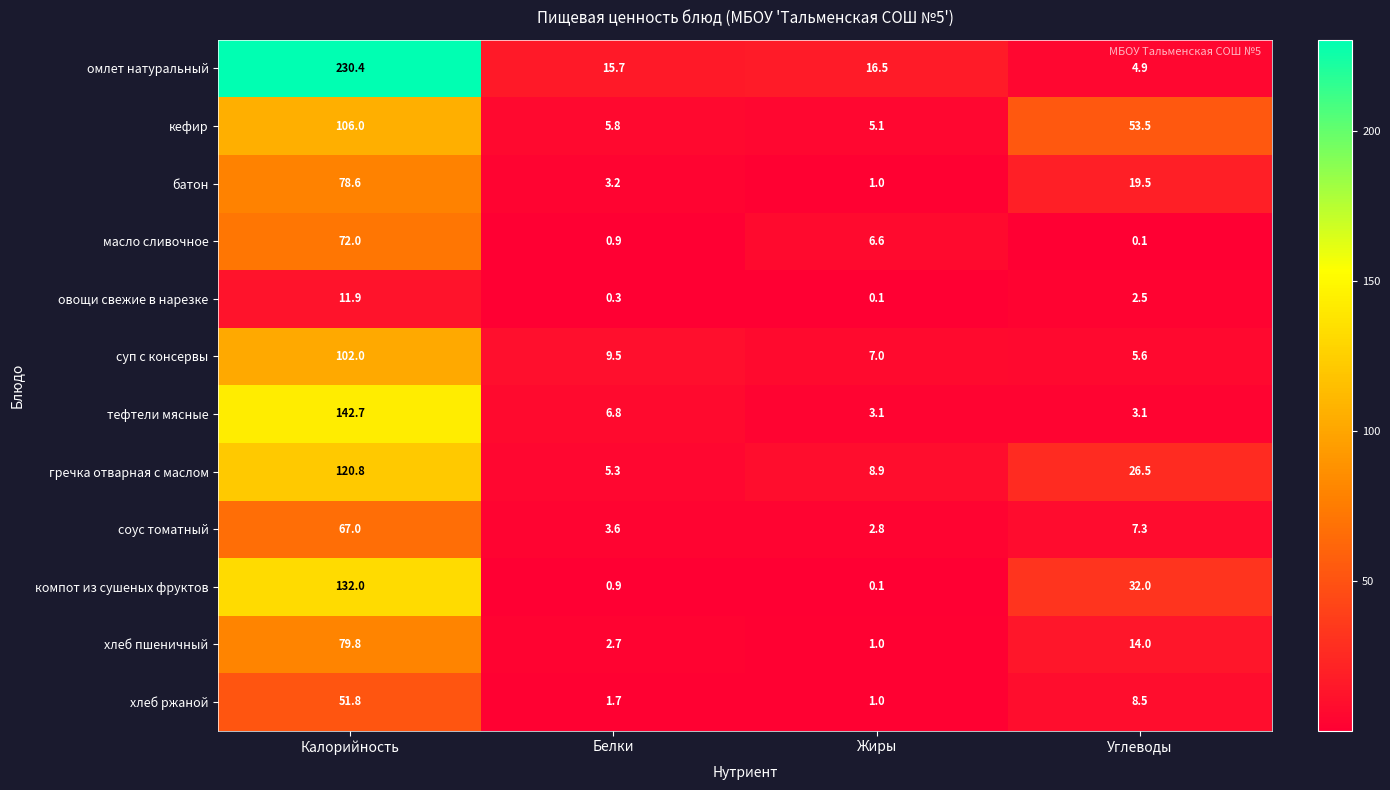

What is the maximum value shown in the chart?

230.4